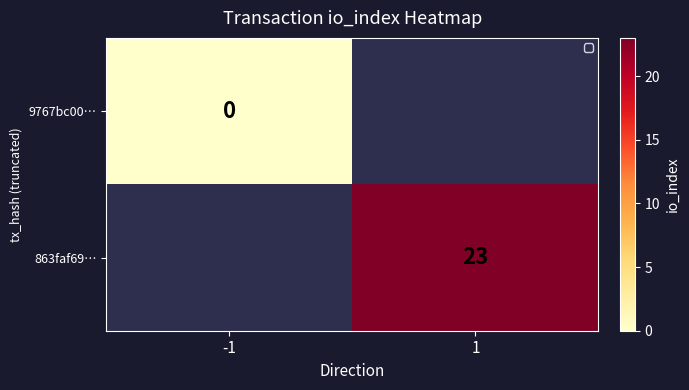

The value of 863faf69… at 1 is 23. True or false?

True